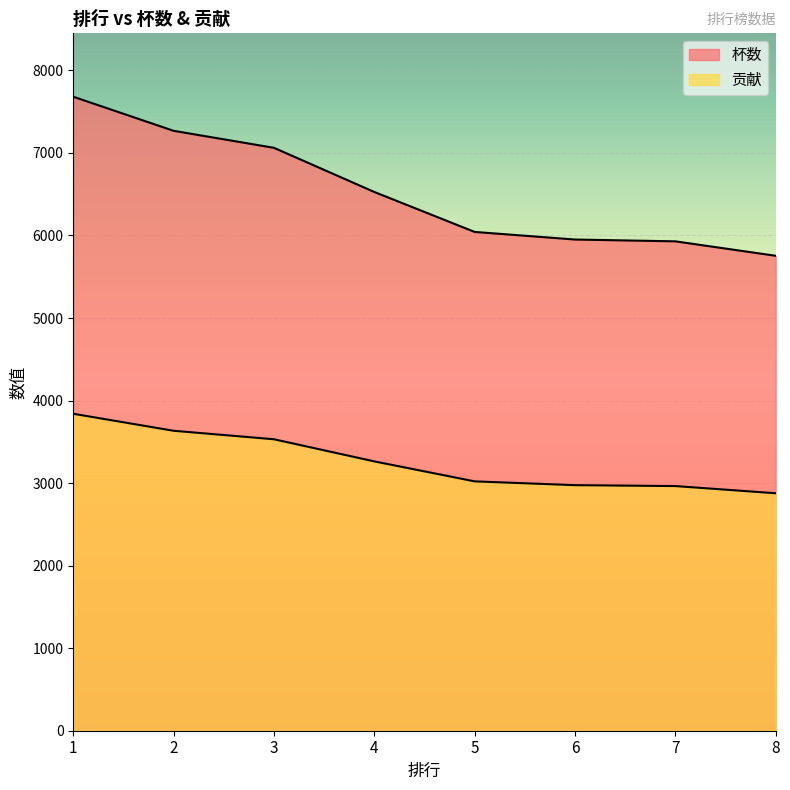

True or false: 贡献 has more than 0 interior local peaks.

False